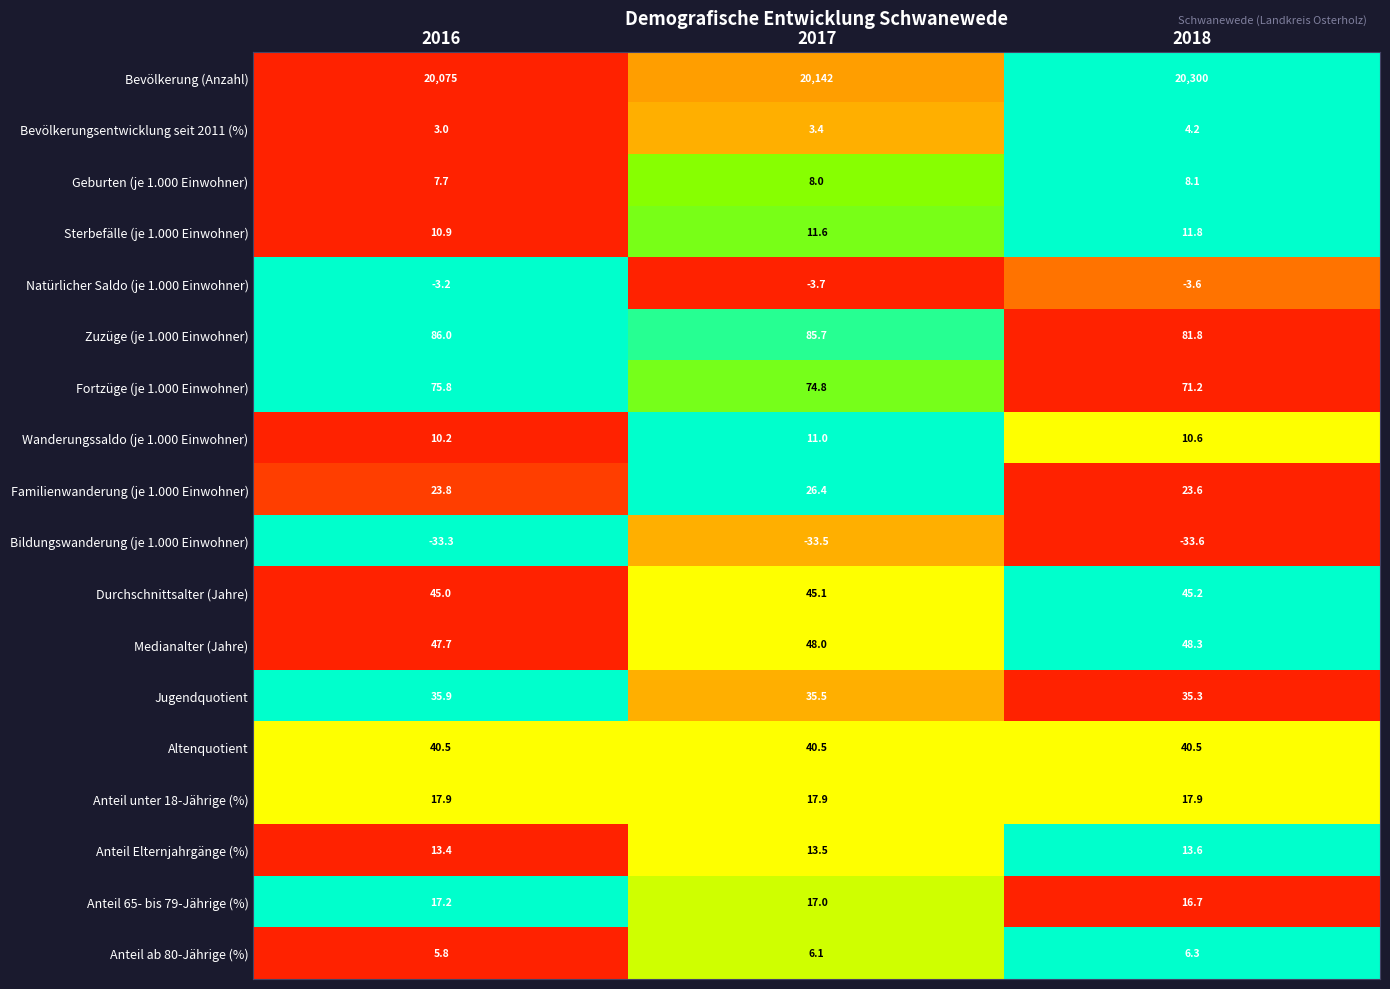

What is the difference between the highest and lowest values at 2017?

20175.5